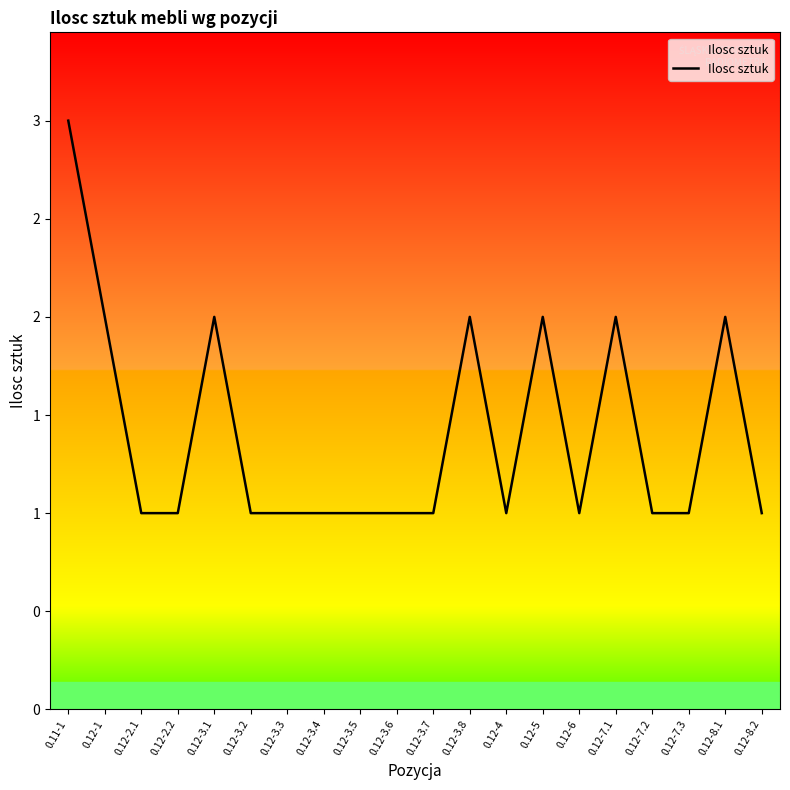

Reading right to left, list all the values displayed in this chart.

0.12-8.2=1	0.12-8.1=2	0.12-7.3=1	0.12-7.2=1	0.12-7.1=2	0.12-6=1	0.12-5=2	0.12-4=1	0.12-3.8=2	0.12-3.7=1	0.12-3.6=1	0.12-3.5=1	0.12-3.4=1	0.12-3.3=1	0.12-3.2=1	0.12-3.1=2	0.12-2.2=1	0.12-2.1=1	0.12-1=2	0.11-1=3